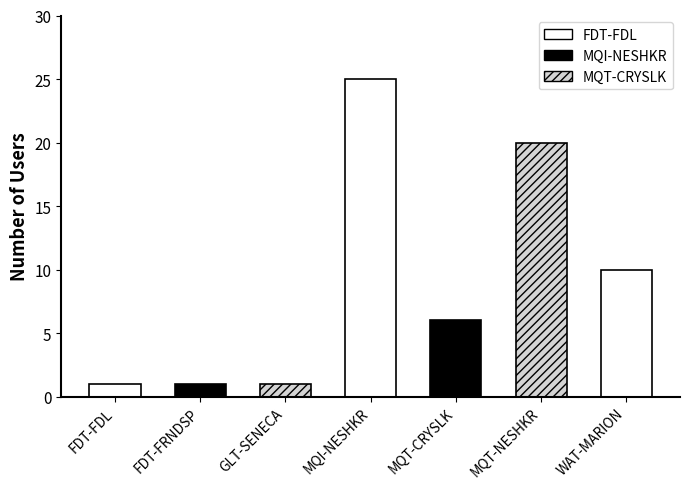

Reading left to right, transcribe all the data shown in this chart.

FDT-FDL=1	FDT-FRNDSP=1	GLT-SENECA=1	MQI-NESHKR=25	MQT-CRYSLK=6	MQT-NESHKR=20	WAT-MARION=10